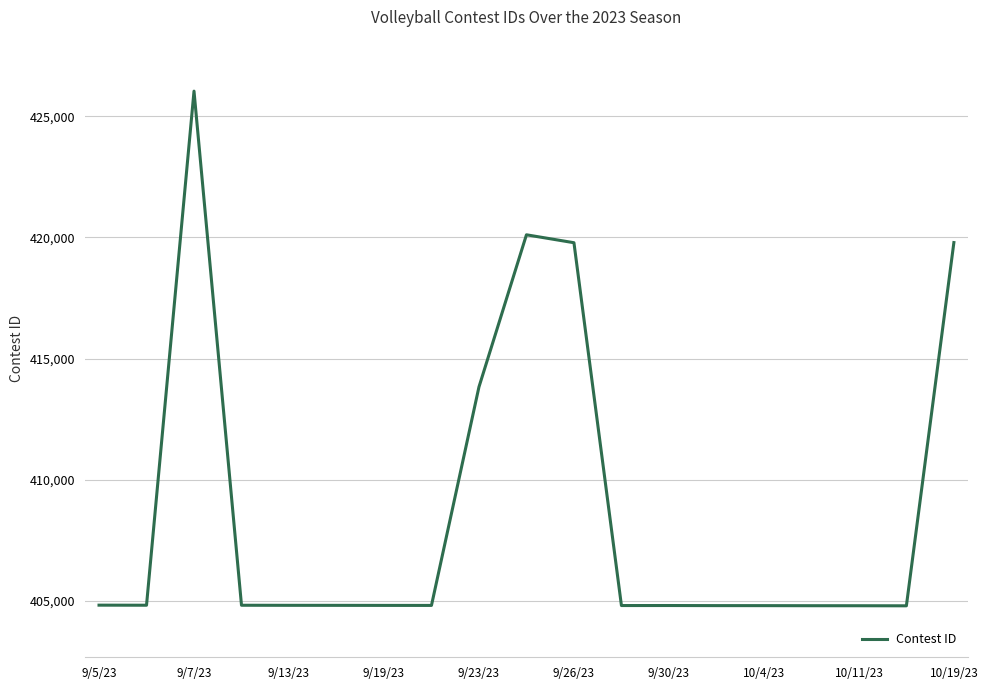

What is the difference between the maximum and minimum values?

21238